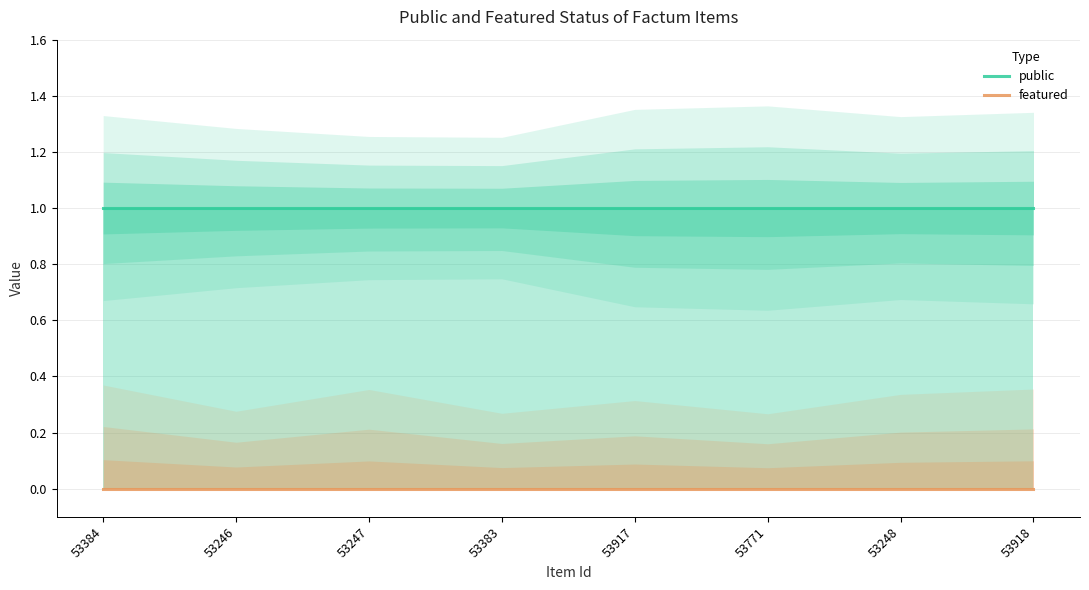

What is the label of the 3rd point from the right?

53771